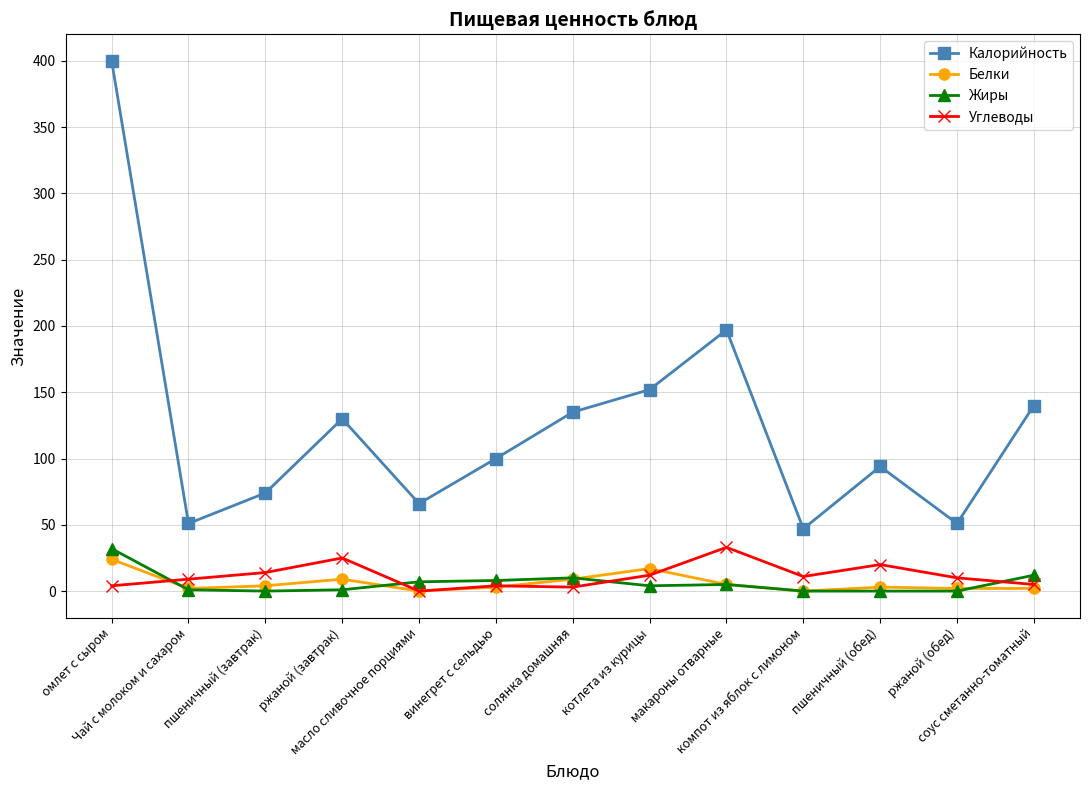

True or false: Жиры and Калорийность intersect in this chart.

False